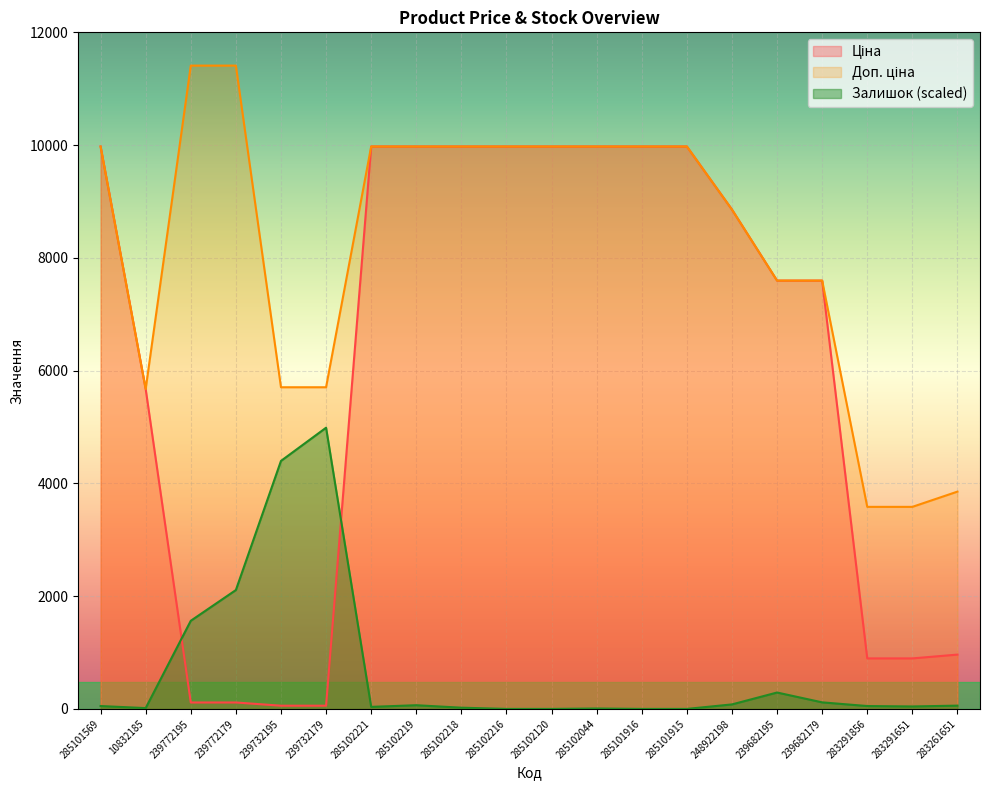

Where is the first local minimum for Доп. ціна?

10832185